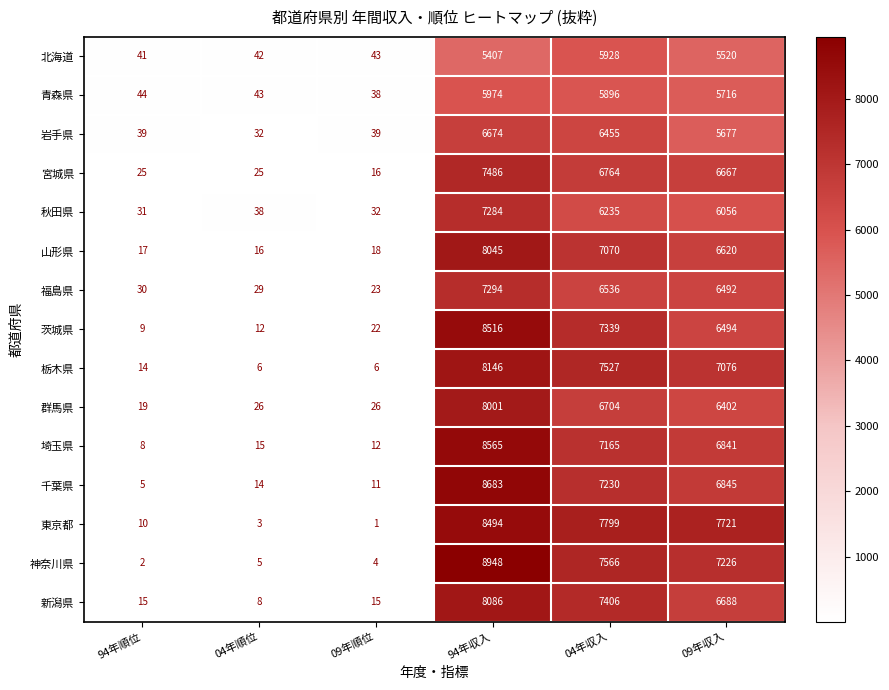

What is the difference between the 山形県 values at 09年順位 and 94年収入?

8027